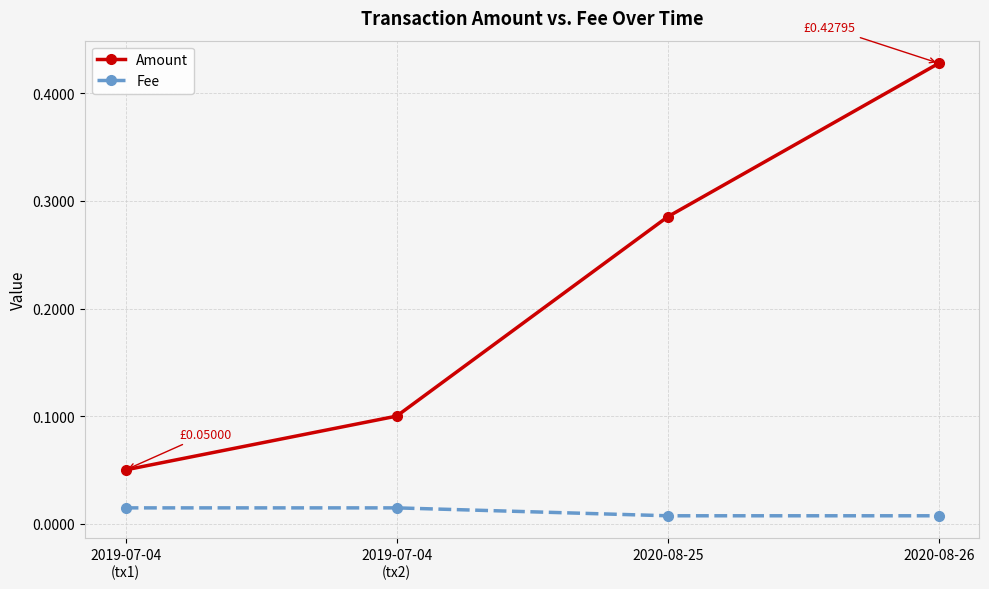

At 2020-08-26, list the series in order from smallest to largest.

Fee, Amount